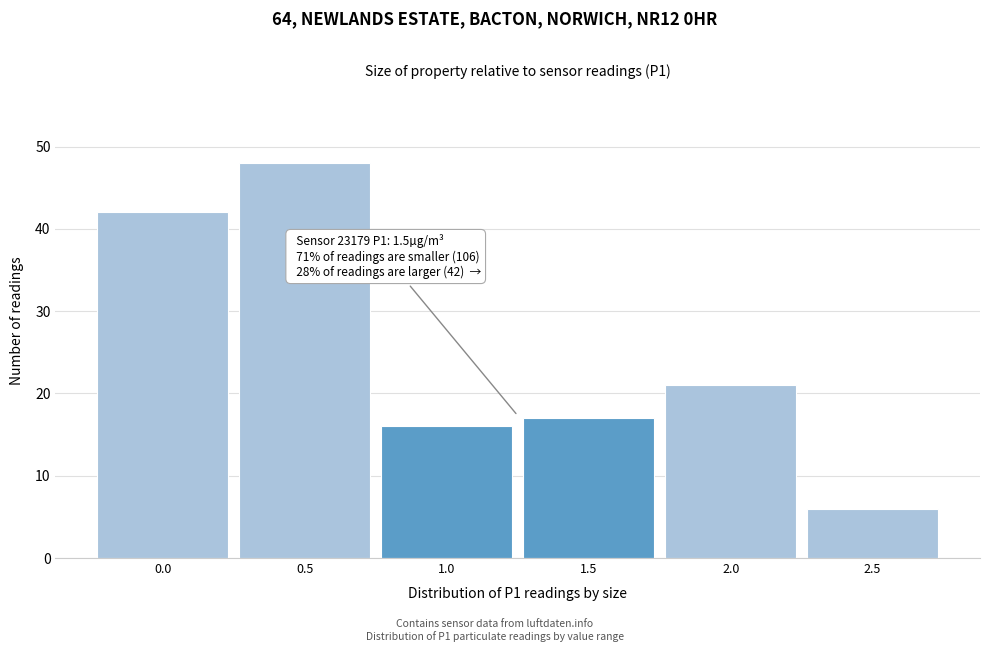

Reading right to left, list all the values displayed in this chart.

6	21	17	16	48	42